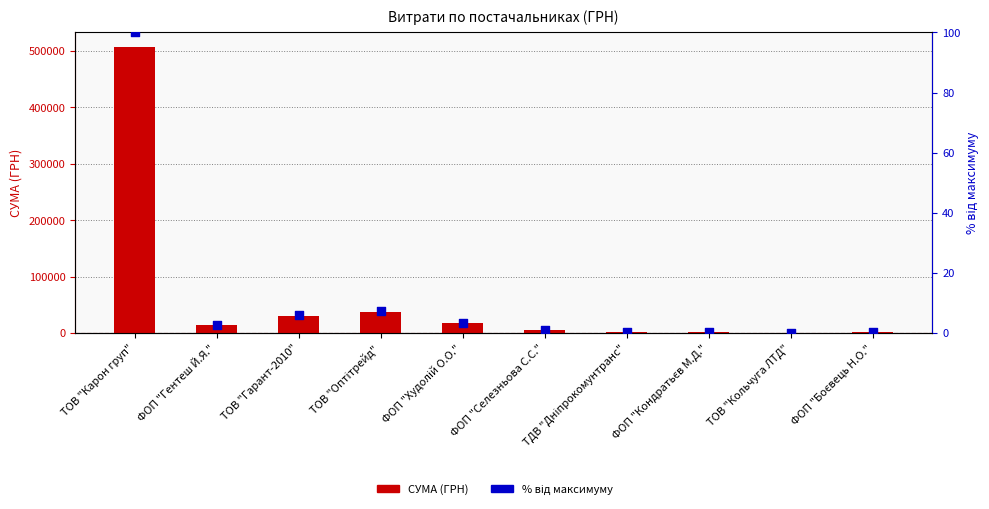

Which series has the widest spread of Y values?

СУМА (ГРН)